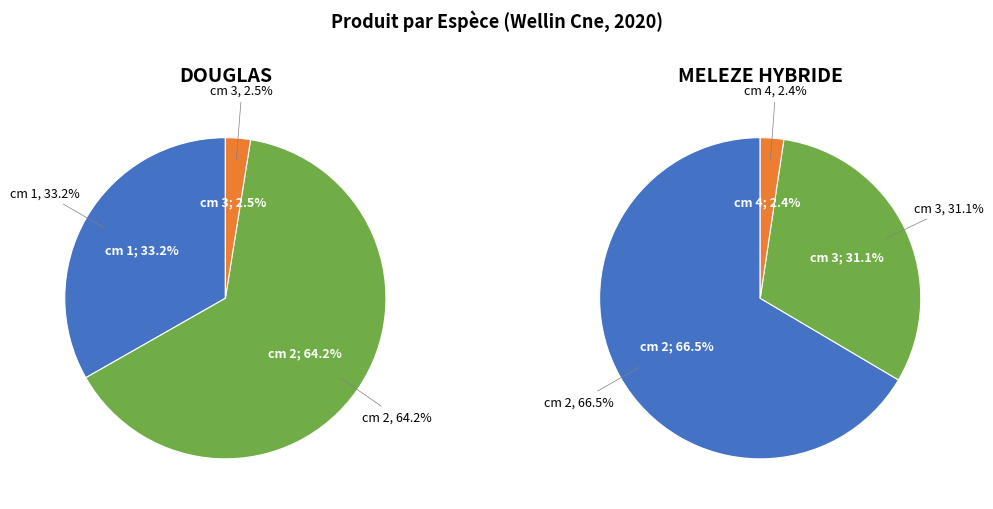

Is the sum of MELEZE HYBRIDE and DOUGLAS greater than half?

Yes